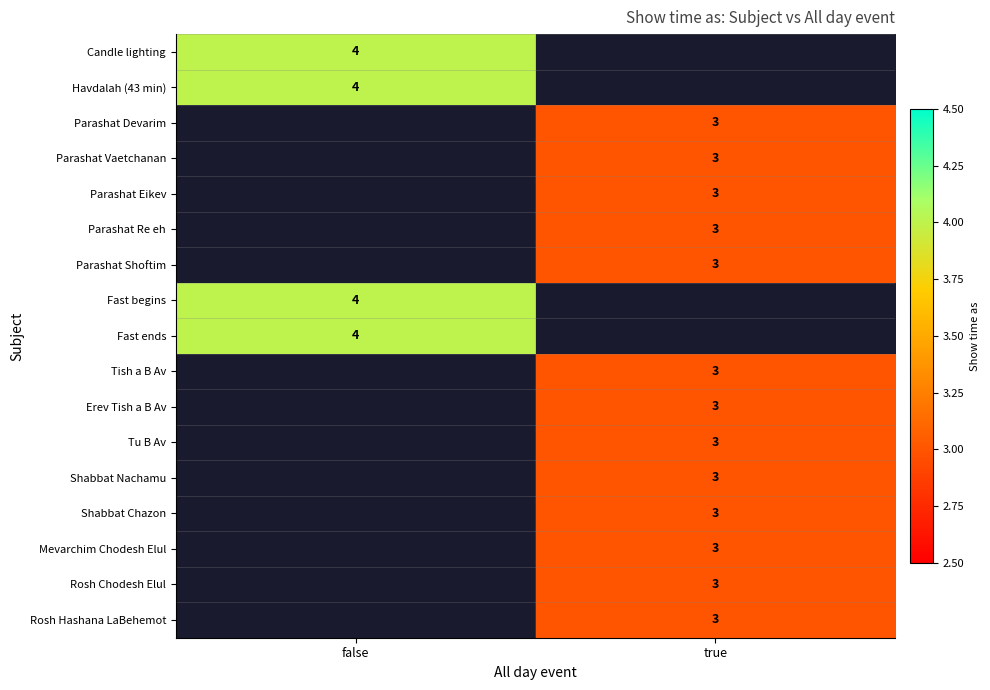

The Parashat Shoftim series shows 2 at true. True or false?

False